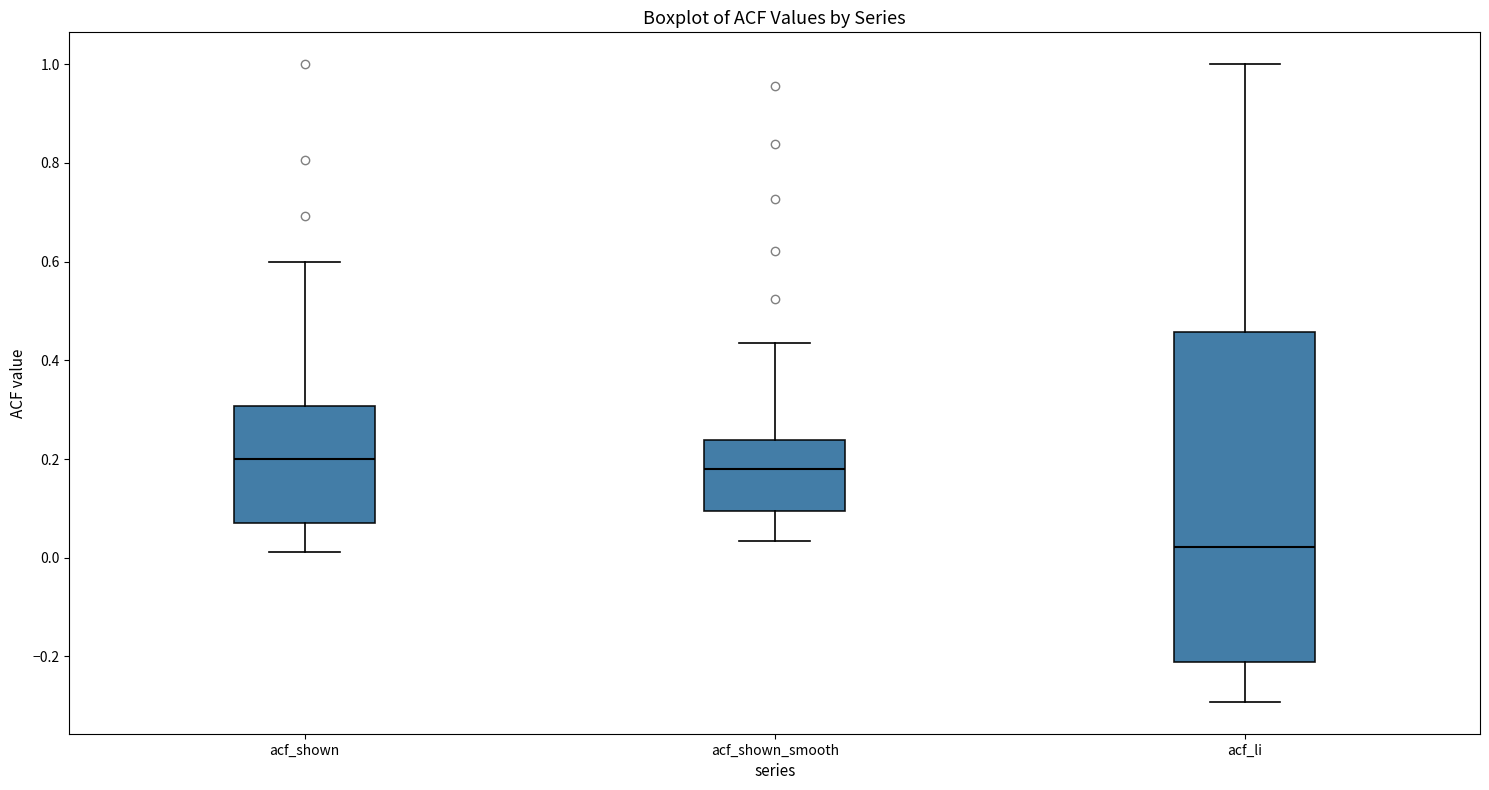

Comparing the boxes themselves (not the whiskers), which one is the tallest?

acf_li